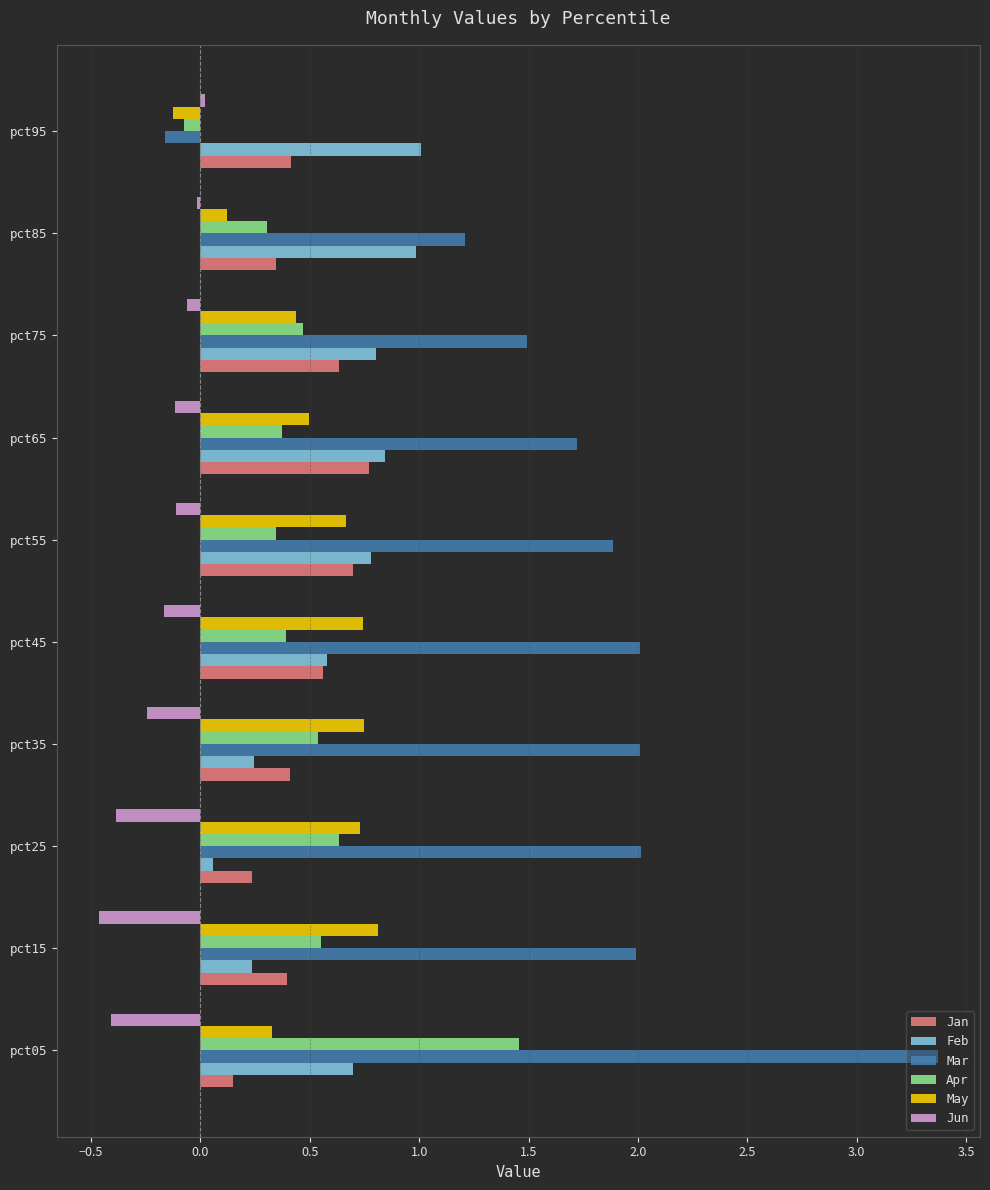

What is the approximate value of Apr at pct45?

0.4